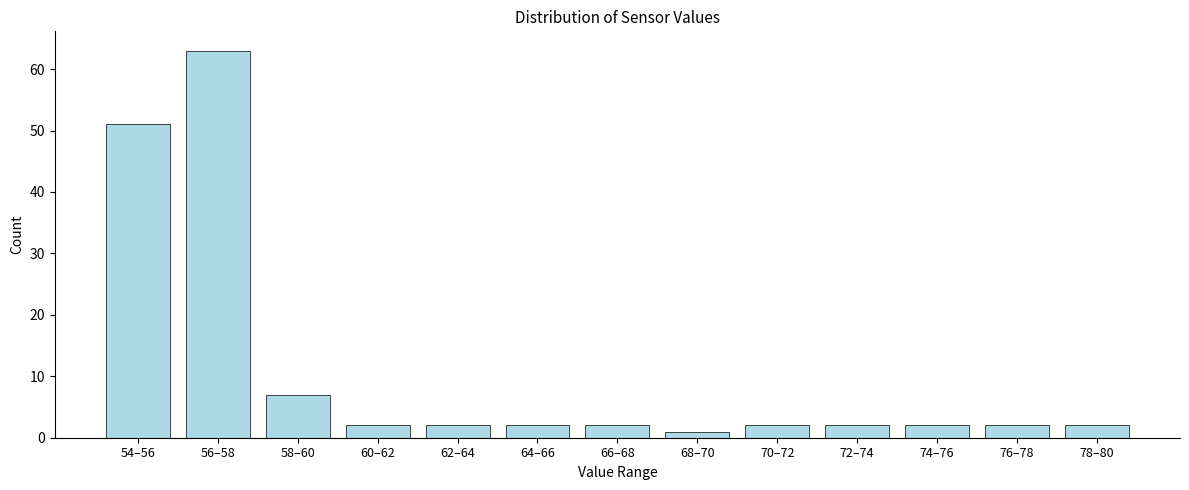

Reading left to right, list all the values displayed in this chart.

54–56=51	56–58=63	58–60=7	60–62=2	62–64=2	64–66=2	66–68=2	68–70=1	70–72=2	72–74=2	74–76=2	76–78=2	78–80=2